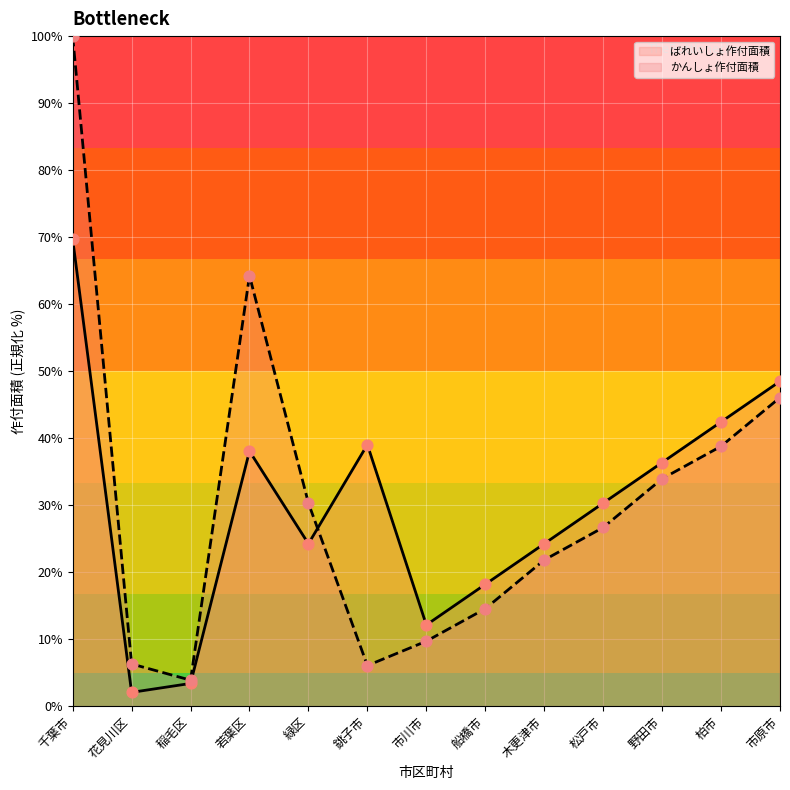

Which series has the largest total across all categories?

かんしょ作付面積